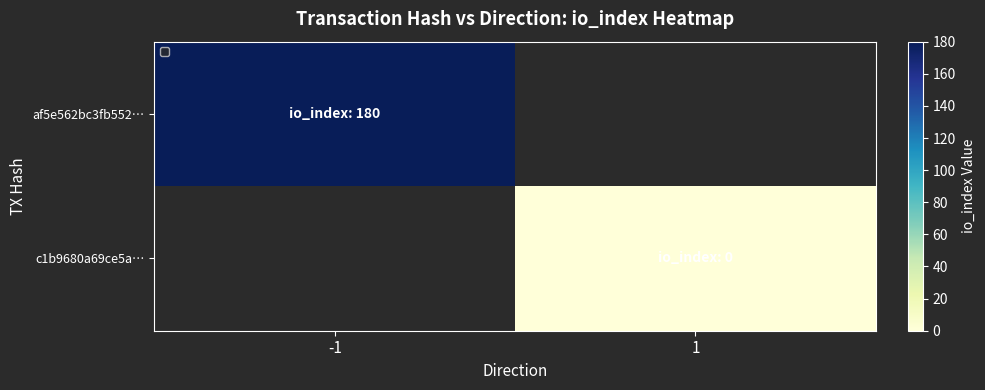

True or false: af5e562bc3fb552… has a value of 180.0 at -1.

True